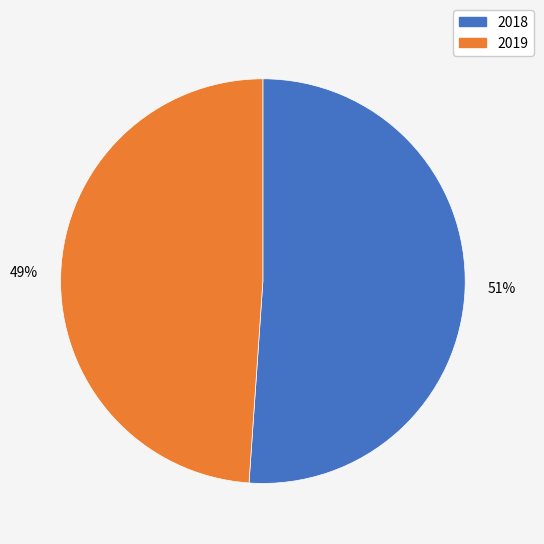

Is the sum of 2019 and 2018 greater than half?

Yes